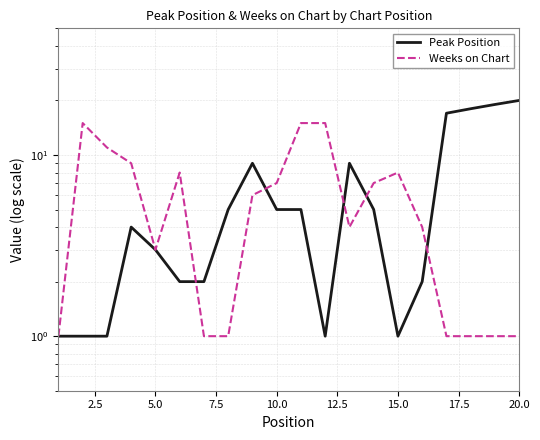

What is the smallest value displayed?

1